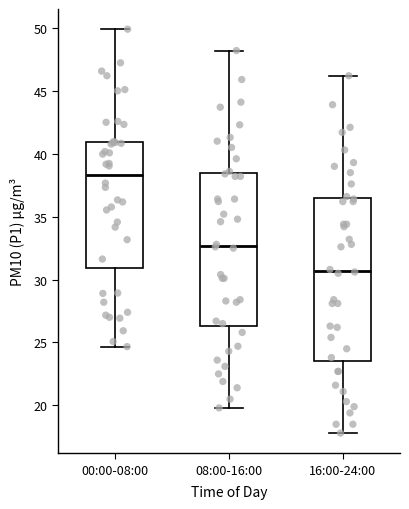

Reading left to right, read every box against the y-axis: the position of its median line, the range the box covers, and the ends of its whiskers. The values are not printed on the chart, so give them approximately, as read against the axis.

00:00-08:00: median 38.5, box 31.0 to 41.0, whiskers 24.5 to 50.0
08:00-16:00: median 32.5, box 26.5 to 38.5, whiskers 20.0 to 48.0
16:00-24:00: median 30.5, box 23.5 to 36.5, whiskers 18.0 to 46.0